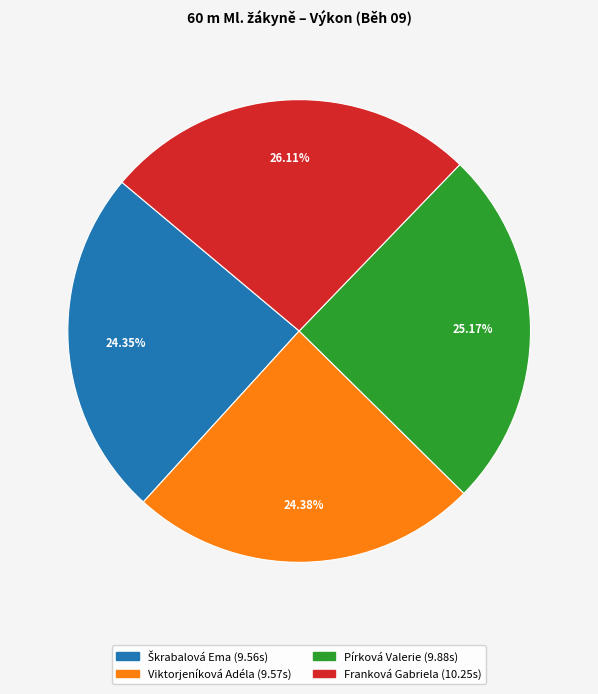

Do Pírková Valerie and Viktorjeníková Adéla together represent more than half of the pie?

No